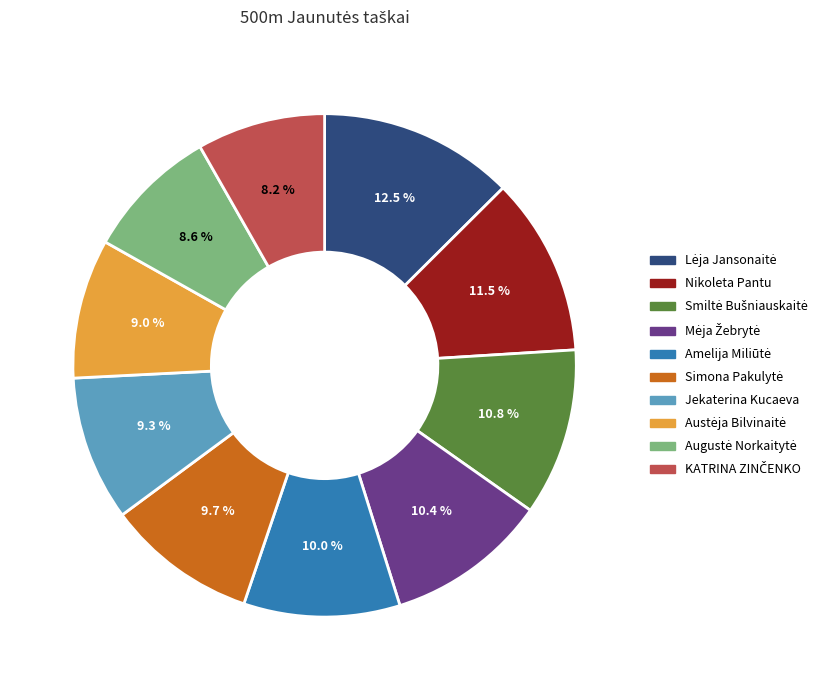

Is there a majority slice in this chart?

No